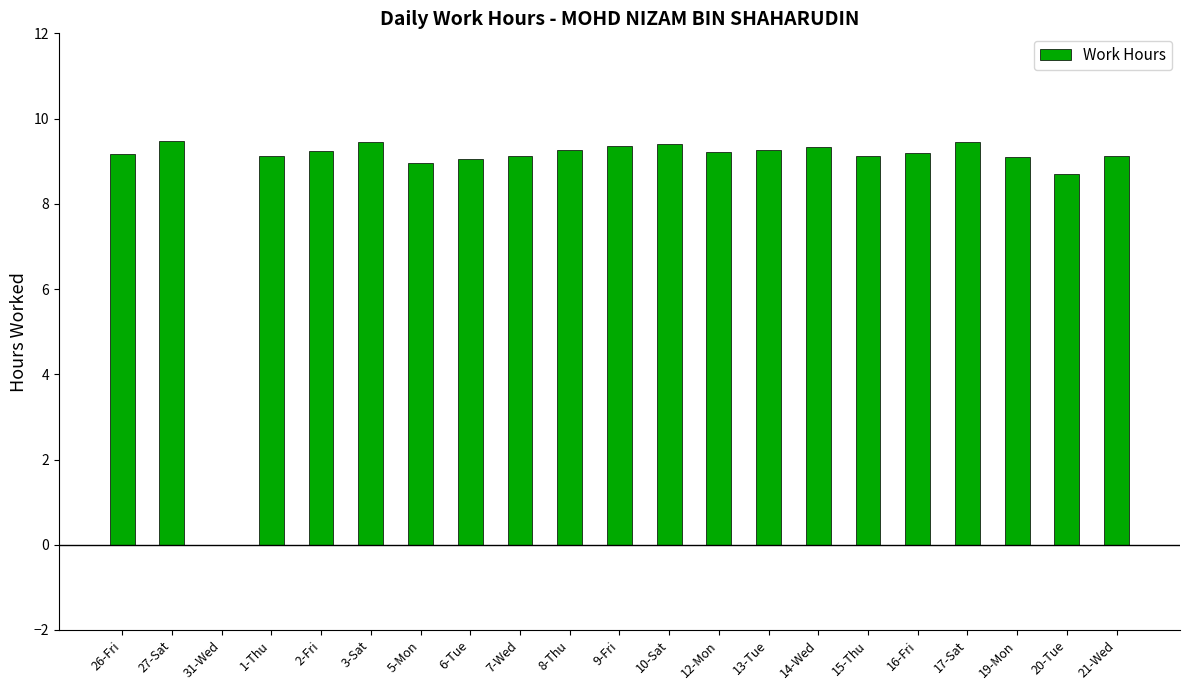

The value at 1-Thu is 3.5. True or false?

False